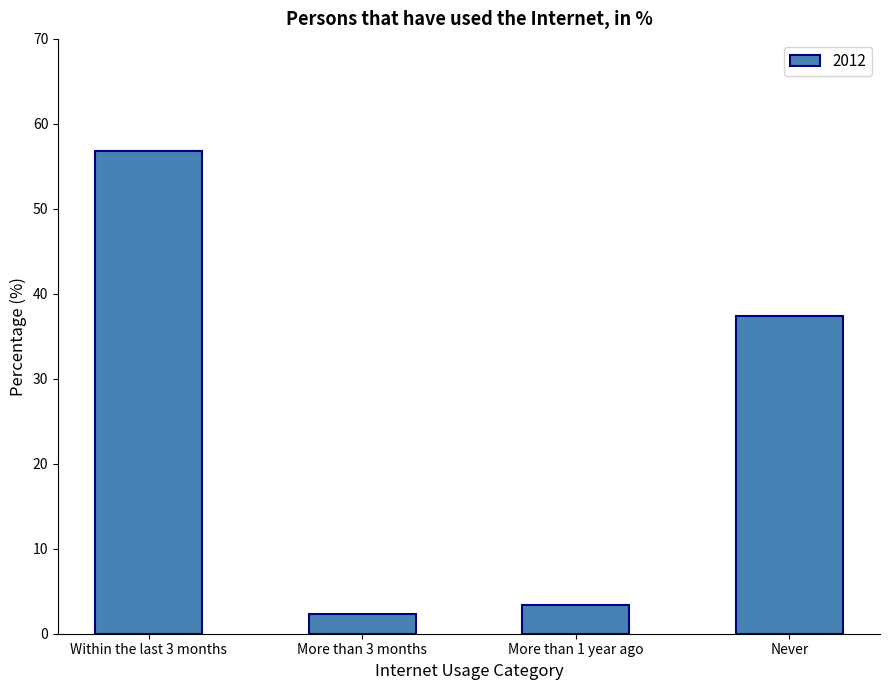

What is the smallest value displayed?

2.3